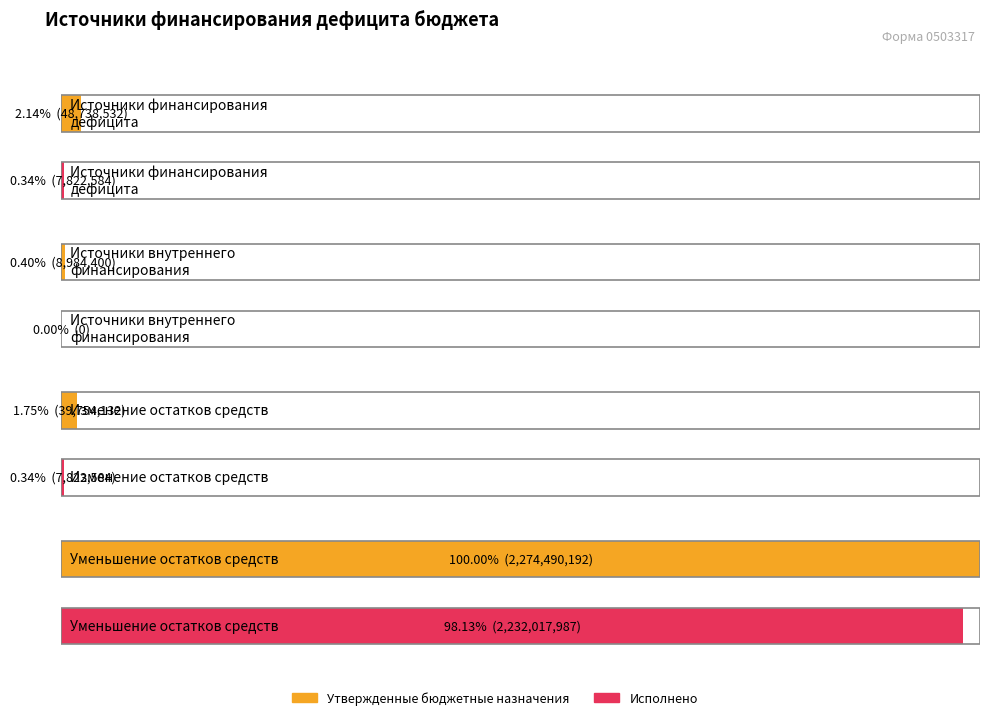

Are the bars horizontal?

Yes